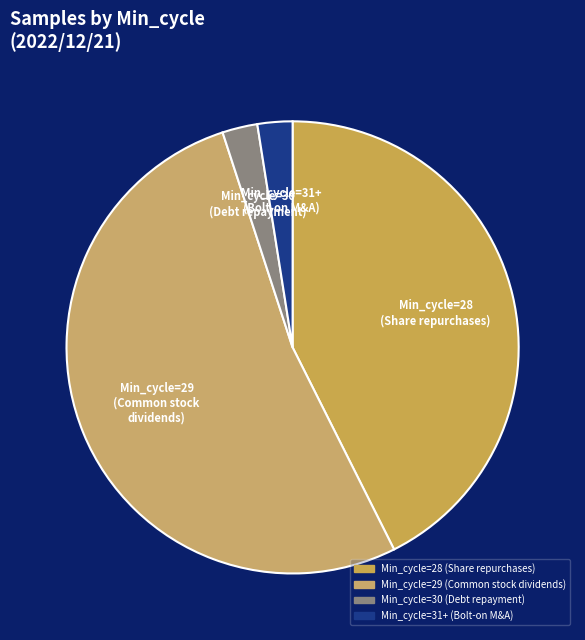

True or false: 31 accounts for 32% of the total.

False